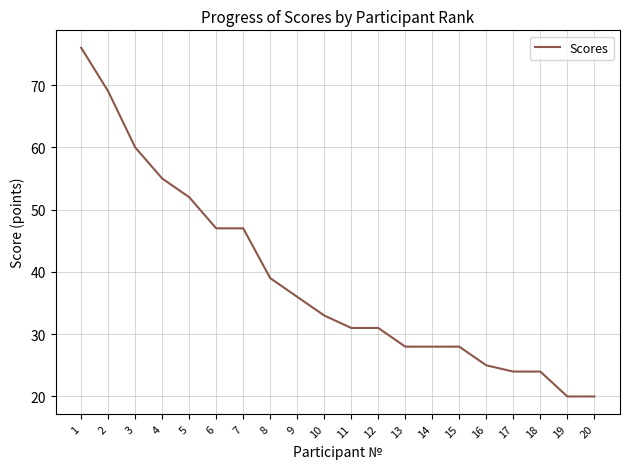

The chart shows a value of 49 at 9. True or false?

False